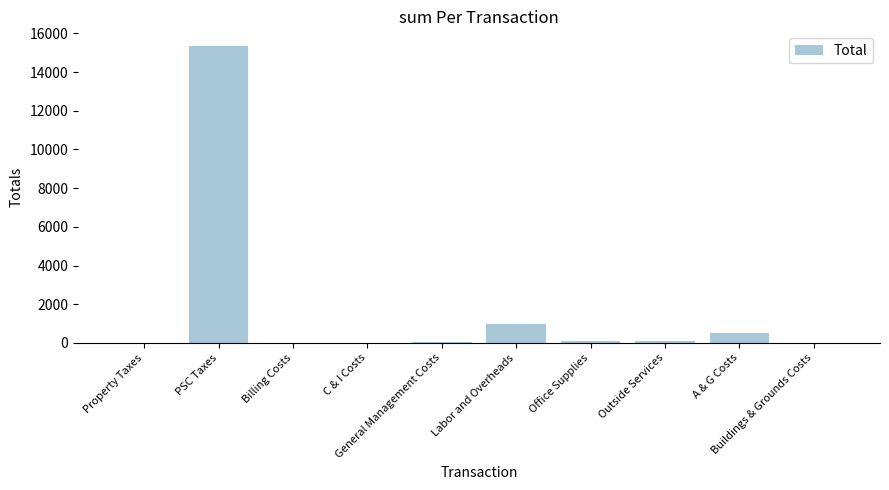

What is the maximum value shown in the chart?

15340.3